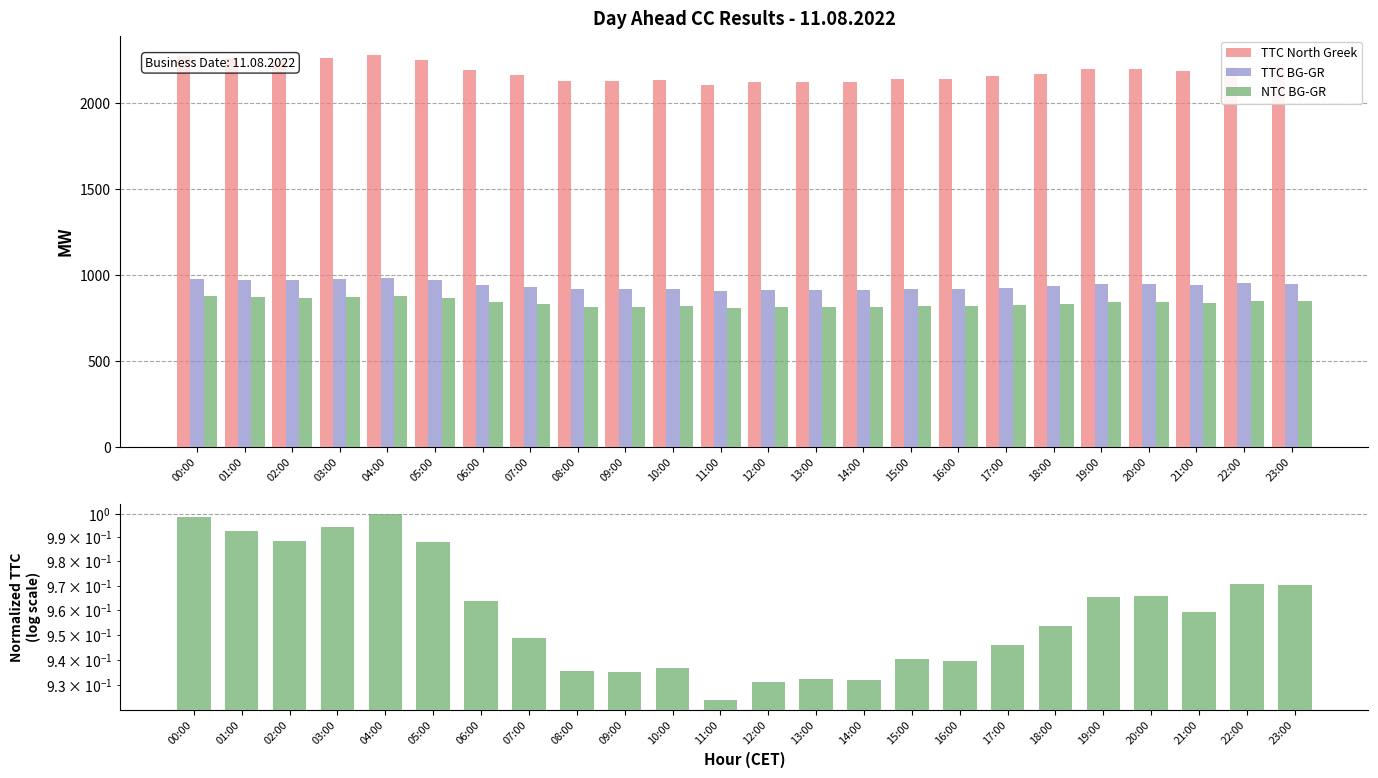

Is it true that NTC BG-GR (normalized) equals 0.3 at 05:00?

False